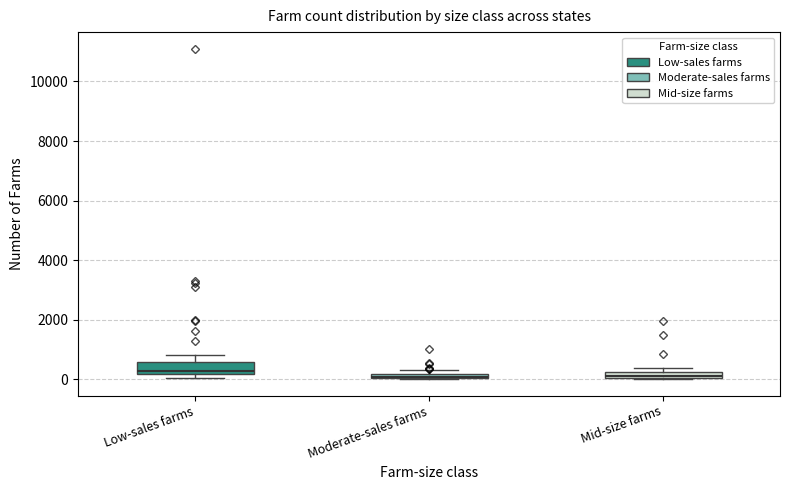

Where does the upper whisker of the box for Low-sales farms end on the y-axis? The values are not printed on the chart, so give them approximately, as read against the axis.

800